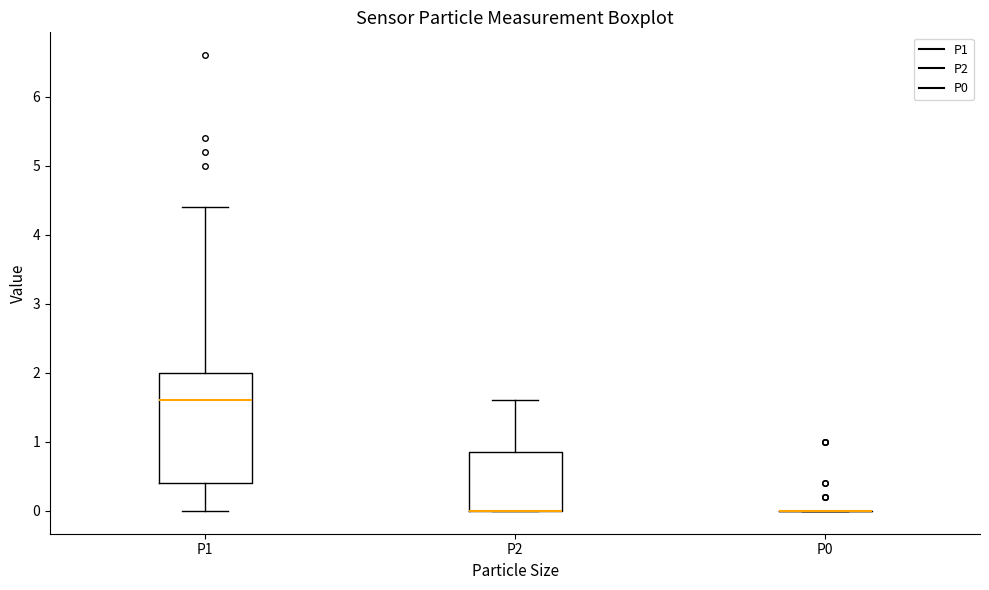

Reading left to right, read every box against the y-axis: the position of its median line, the range the box covers, and the ends of its whiskers. The values are not printed on the chart, so give them approximately, as read against the axis.

P1: median 1.6, box 0.4 to 2.0, whiskers 0.0 to 4.4
P2: median 0.0 (drawn on the box's lower edge), box 0.0 to 0.9, whiskers 0.0 to 1.6
P0: box collapsed to a line at 0.0, whiskers 0.0 to 0.0